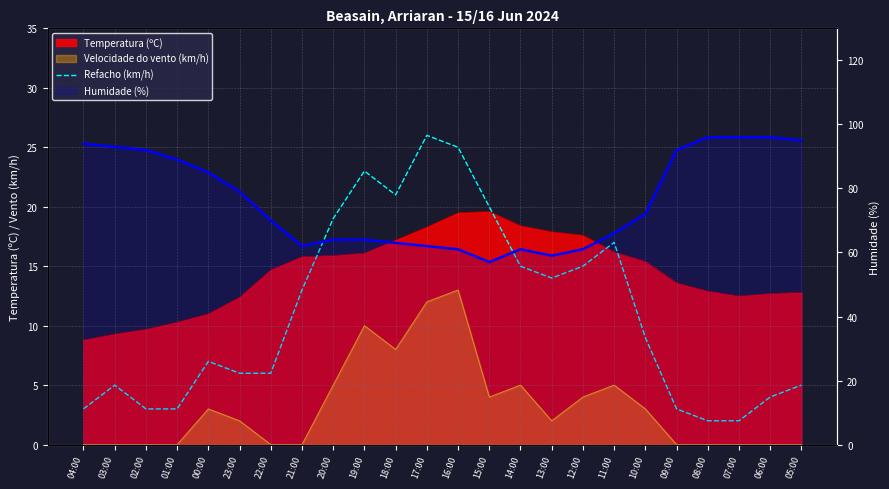

Read the Humidade (%) value at 10:00.

72